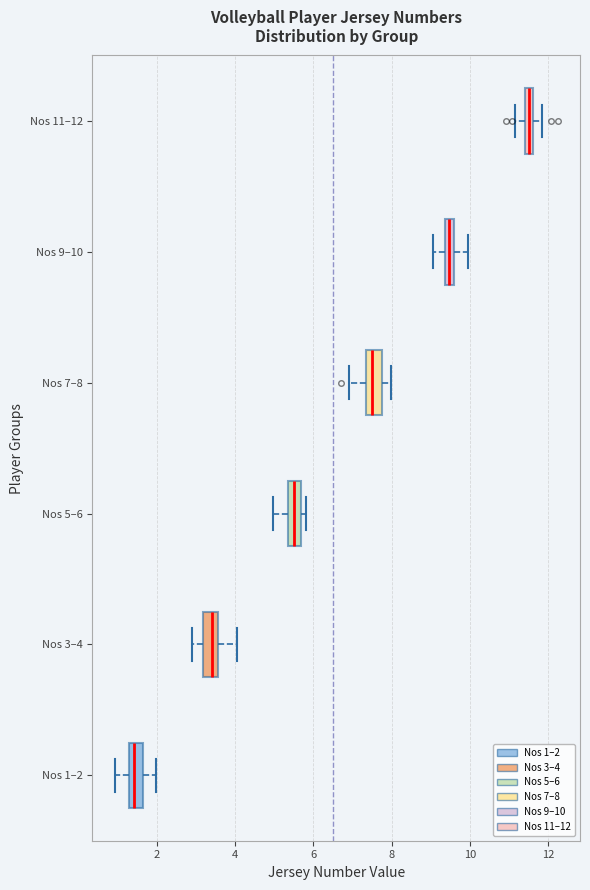

Where does the left whisker of the box for Nos 1–2 end on the x-axis? The values are not printed on the chart, so give them approximately, as read against the axis.

1.0